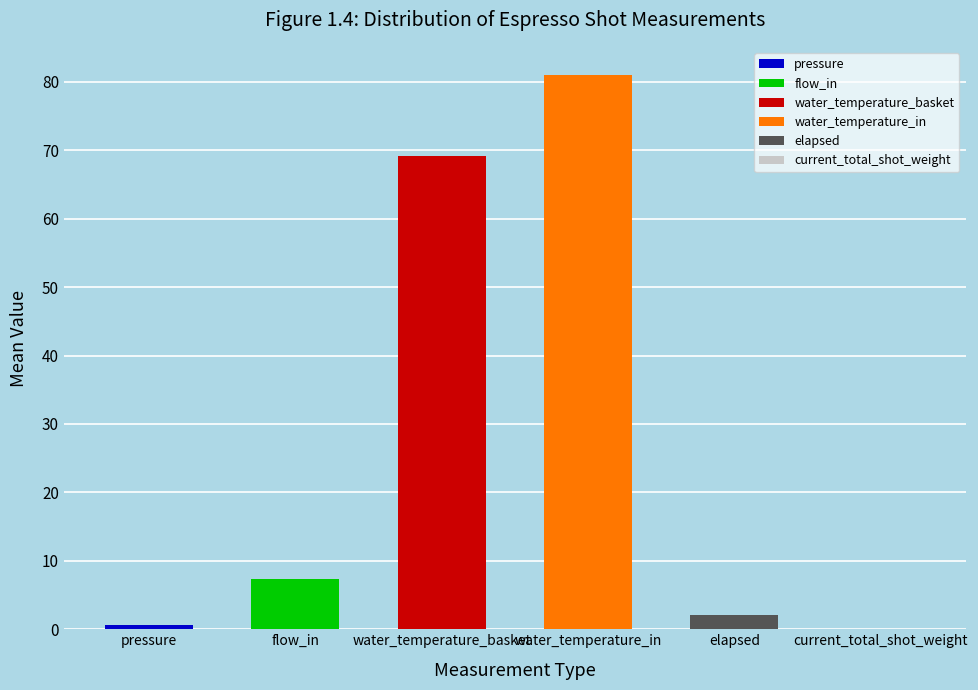

What is the greatest value displayed?

81.1